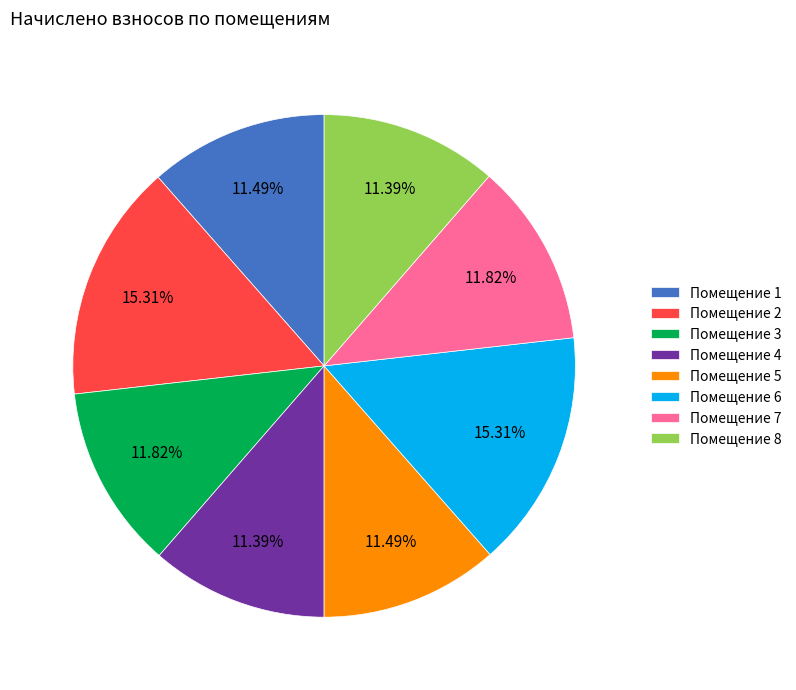

Does any single category account for the majority?

No